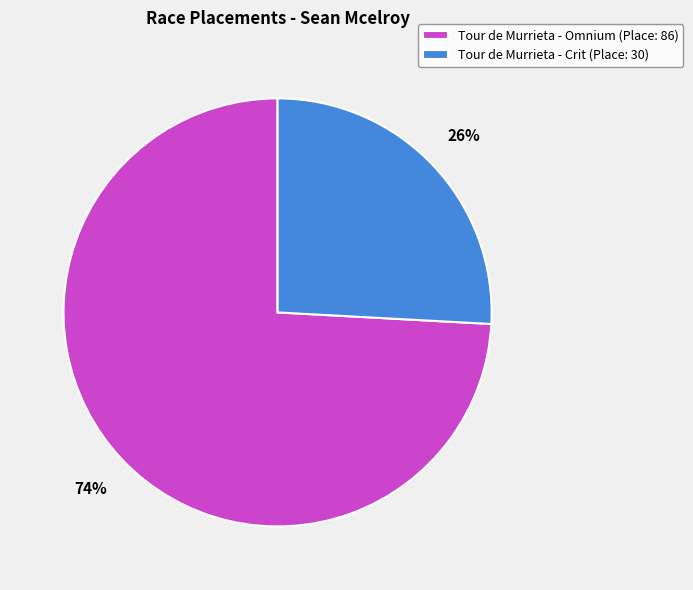

Which category has the biggest portion of the pie?

Tour de Murrieta - Omnium